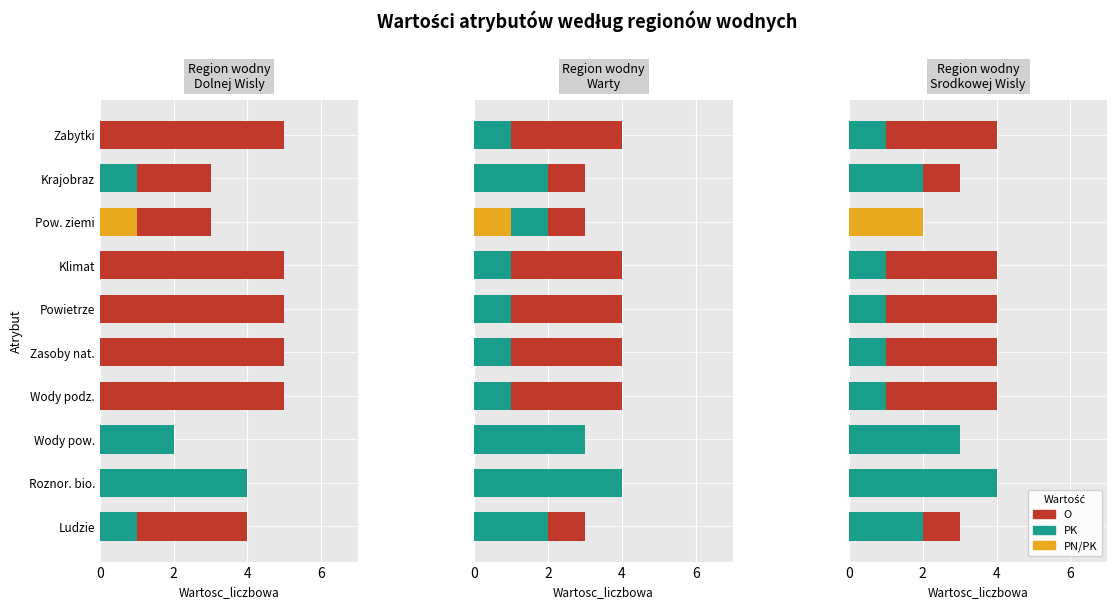

Is the value of PK at Wody podz. greater than the value of PN/PK at Powietrze?

Yes